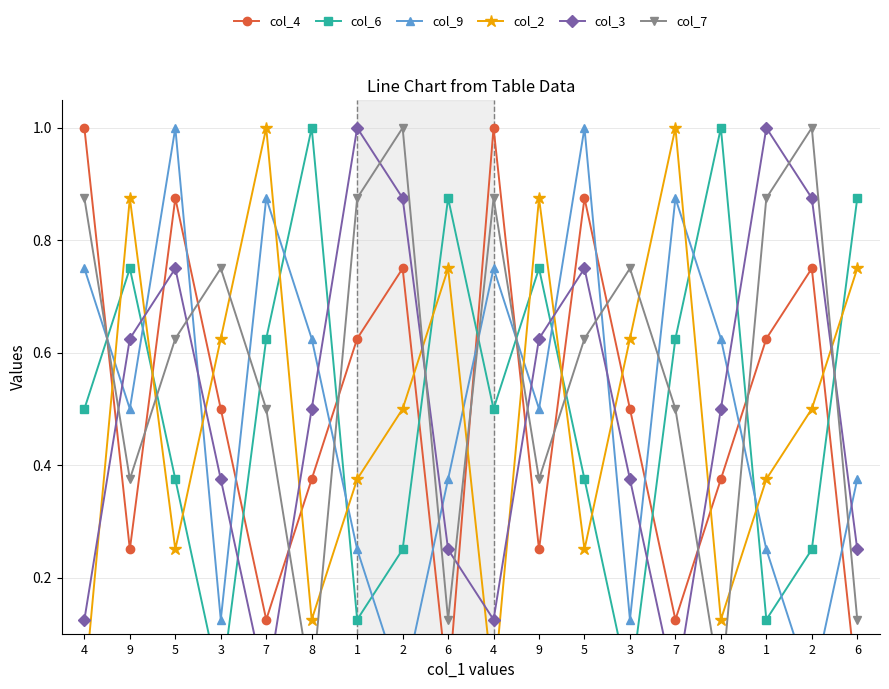

Between which two adjacent categories do col_4 and col_2 first intersect?

4 and 9